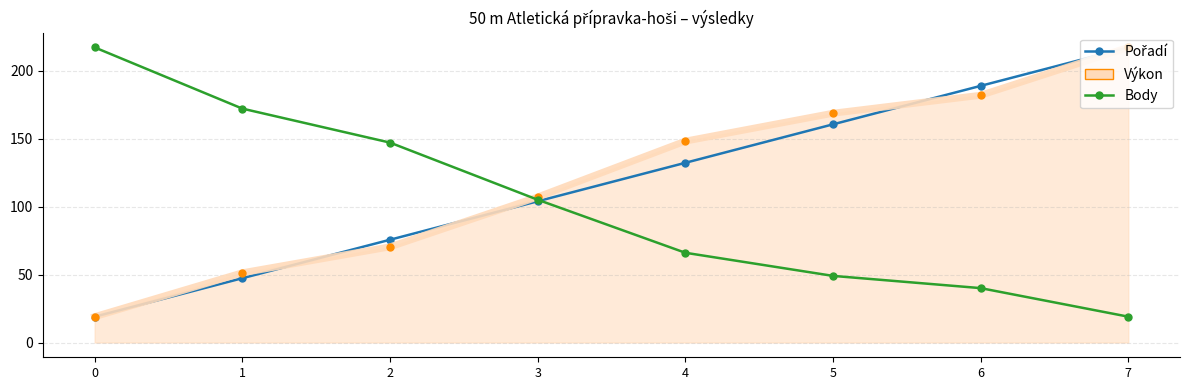

What is the total value across all series at 5?

378.0